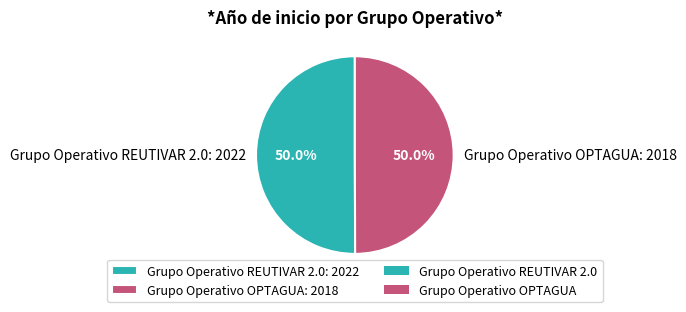

Combined, do Grupo Operativo REUTIVAR 2.0: 2022 and Grupo Operativo OPTAGUA: 2018 account for over 50%?

Yes